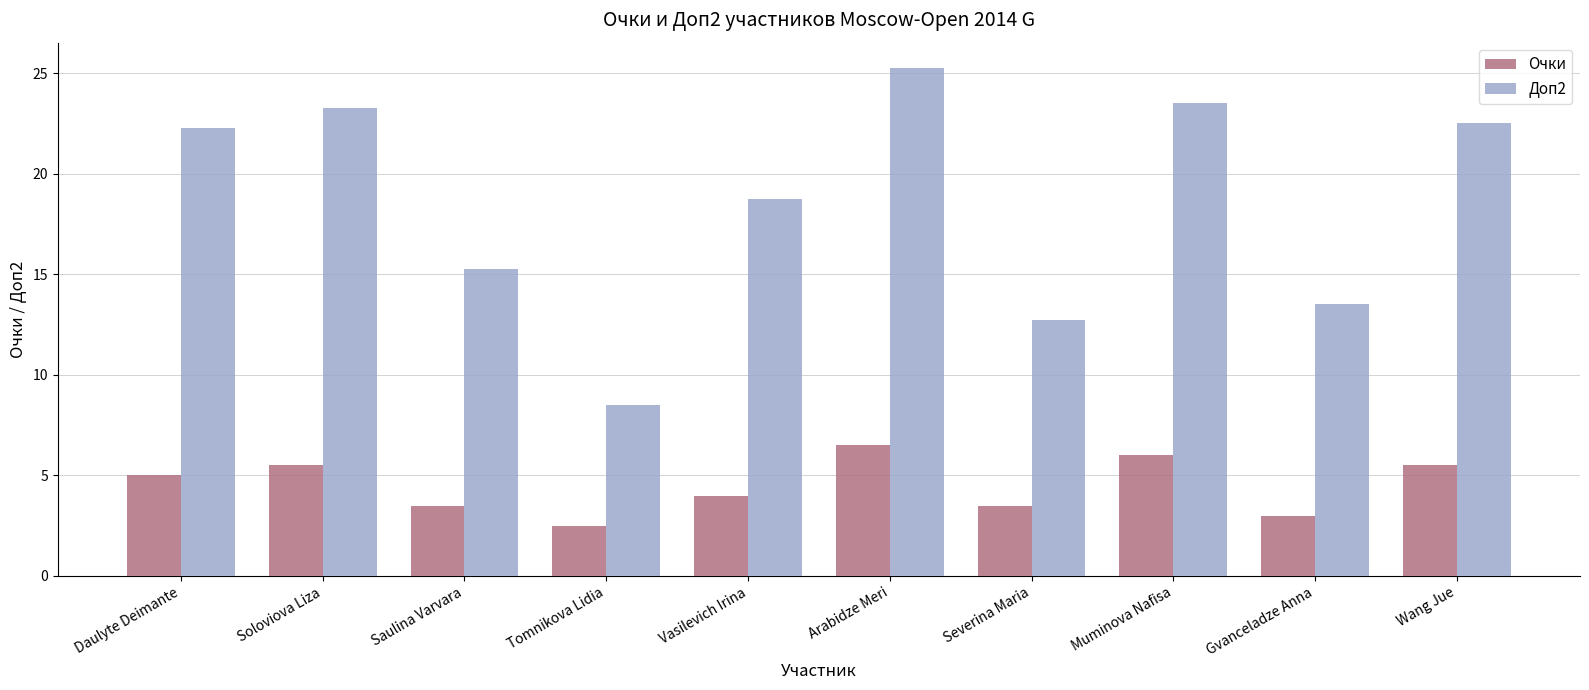

What position from the right is Muminova Nafisa?

3